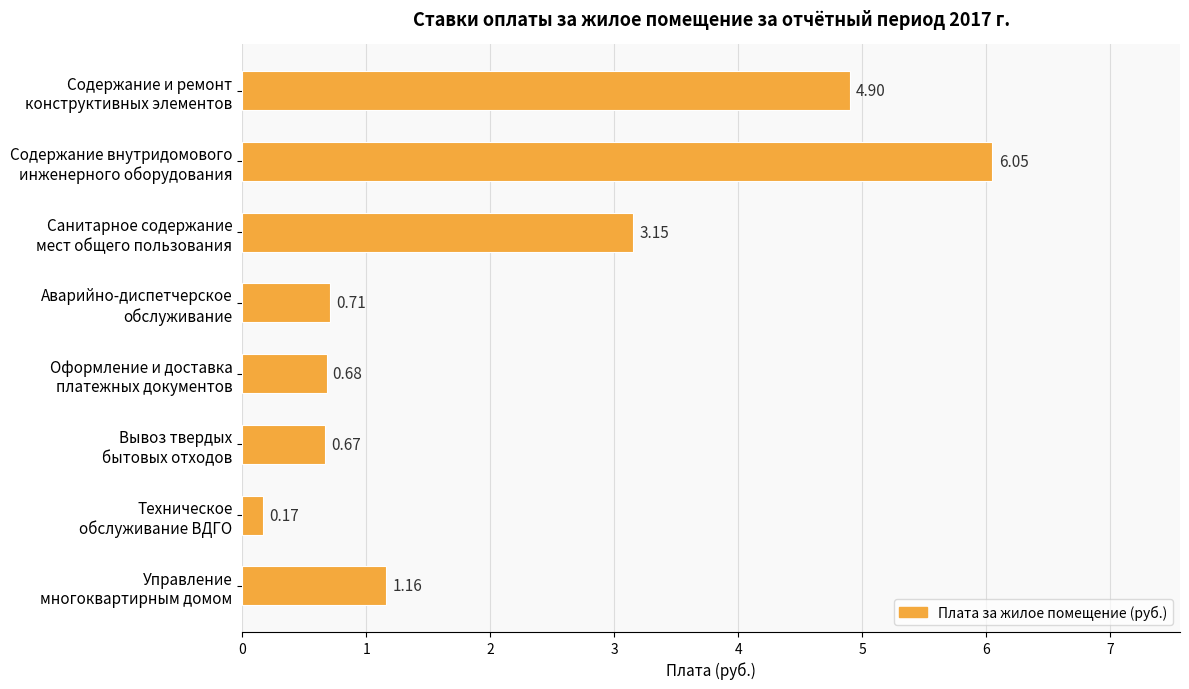

List the labels in order of value, largest first.

Содержание внутридомового
инженерного оборудования, Содержание и ремонт
конструктивных элементов, Санитарное содержание
мест общего пользования, Управление
многоквартирным домом, Аварийно-диспетчерское
обслуживание, Оформление и доставка
платежных документов, Вывоз твердых
бытовых отходов, Техническое
обслуживание ВДГО